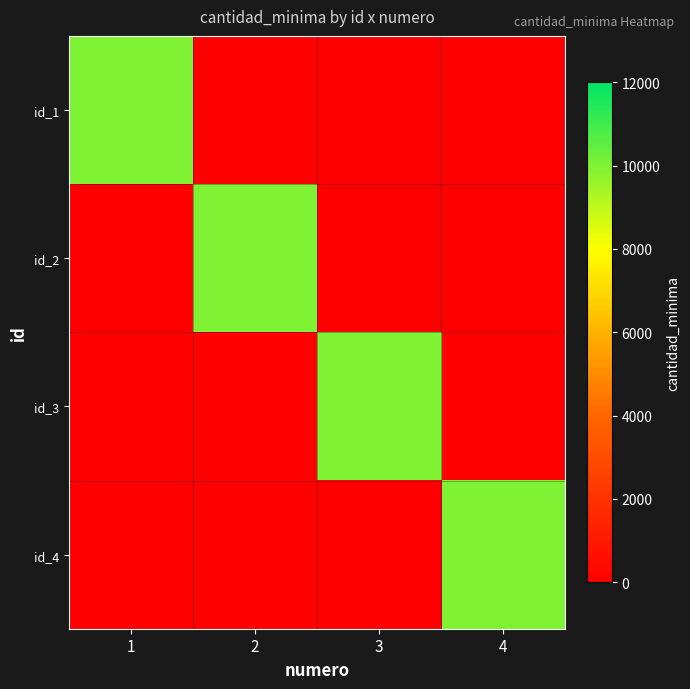

Which series has the largest range (max minus min)?

id_1